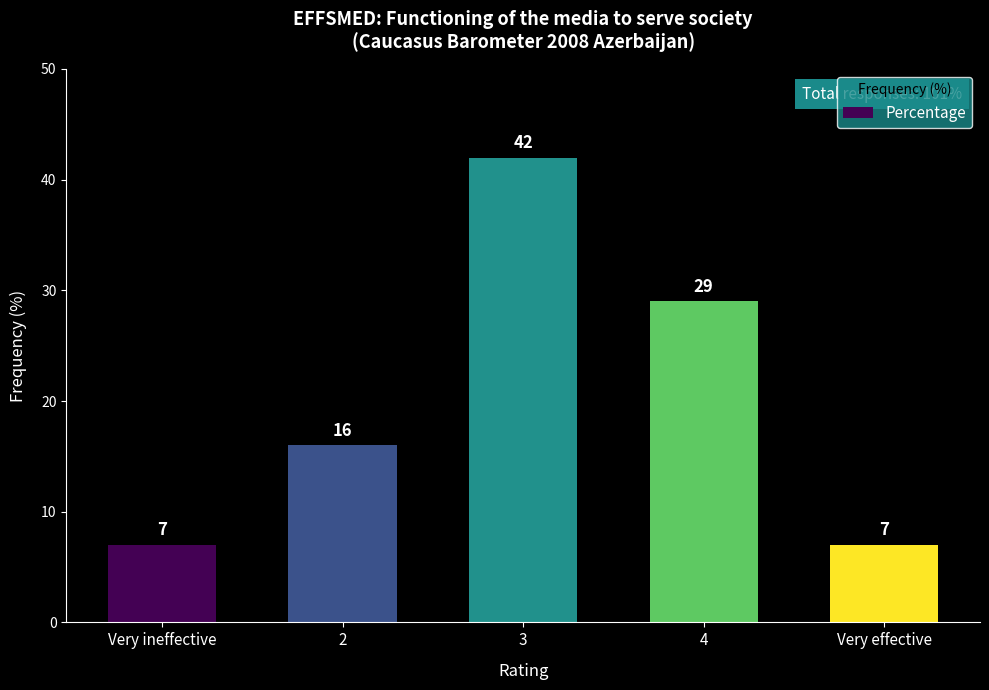

What is the ratio of the value at 2 to the value at 3?

0.4